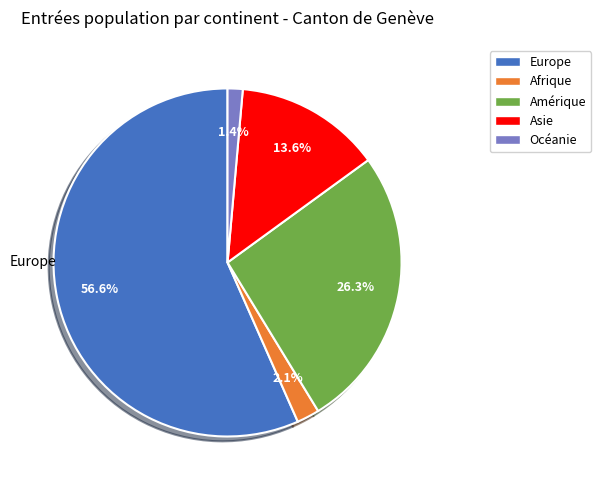

To the nearest percent, what portion does Asie represent?

14%